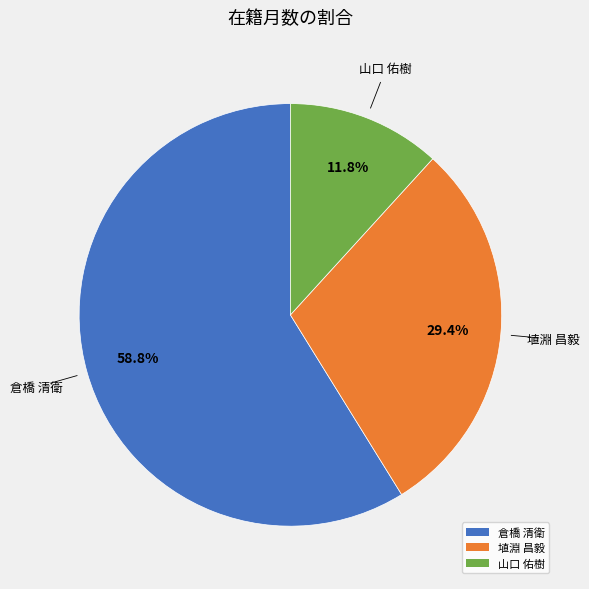

What percentage is NOT represented by 山口 佑樹?

88.2%